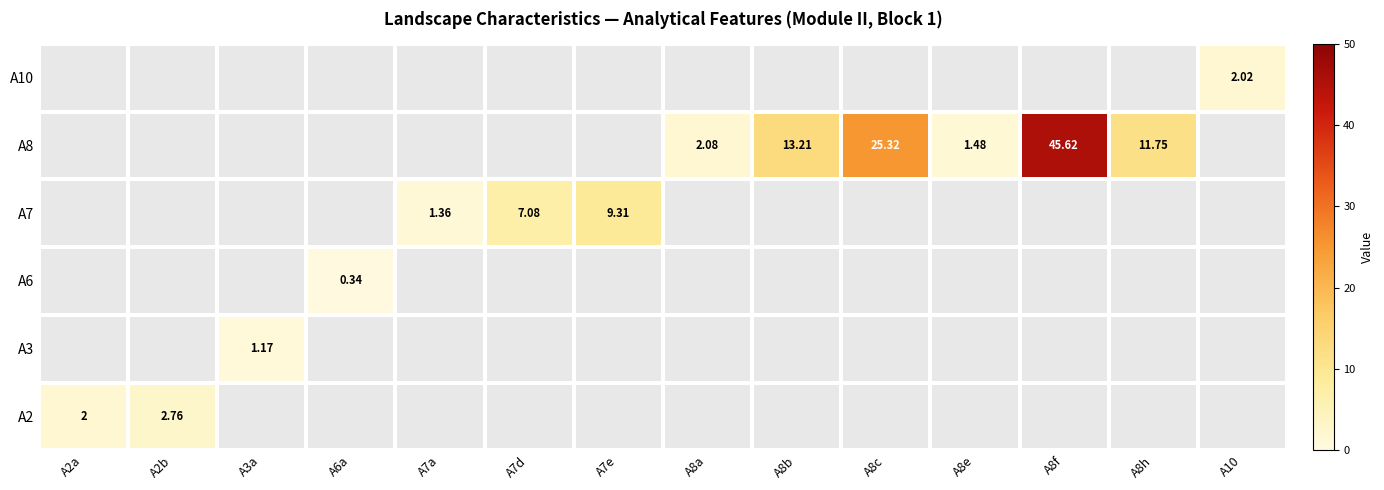

How many categories are shown in the chart?

14